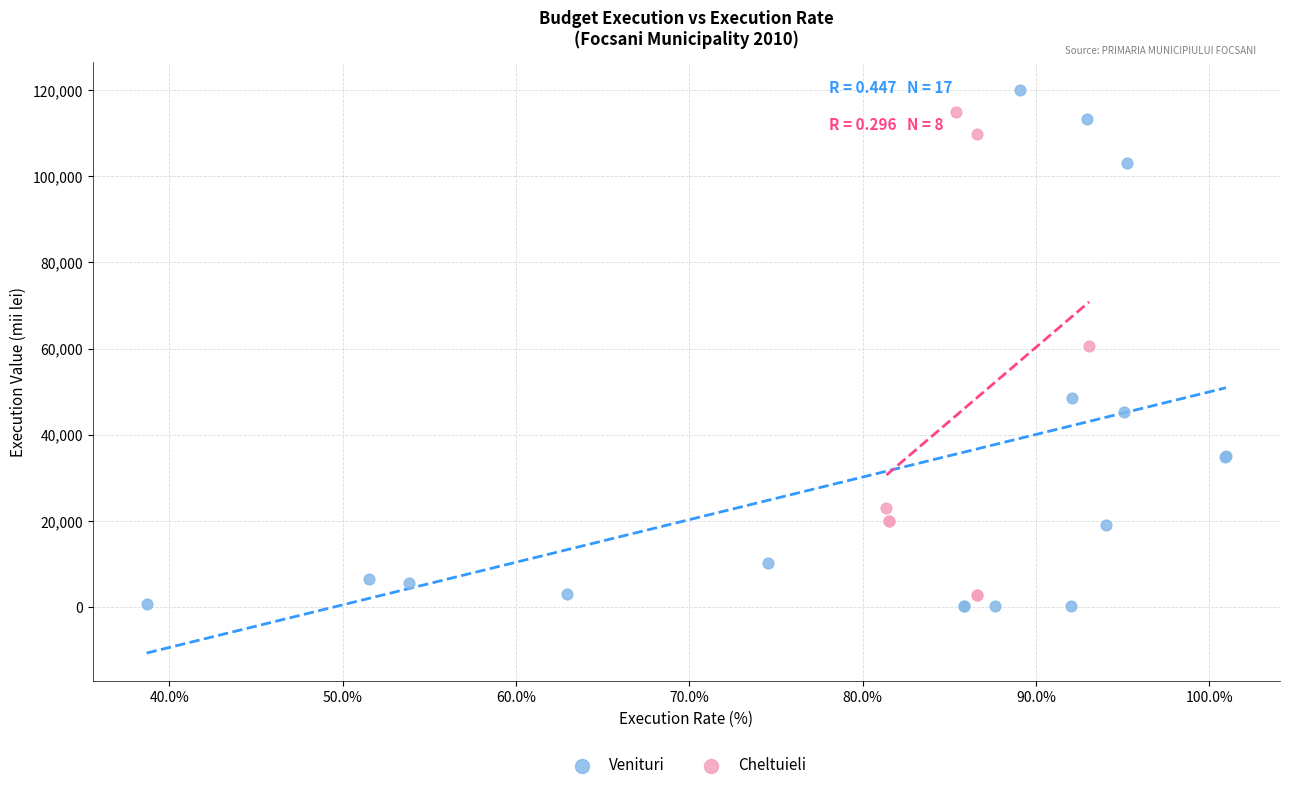

Which series has the widest spread of Y values?

Venituri